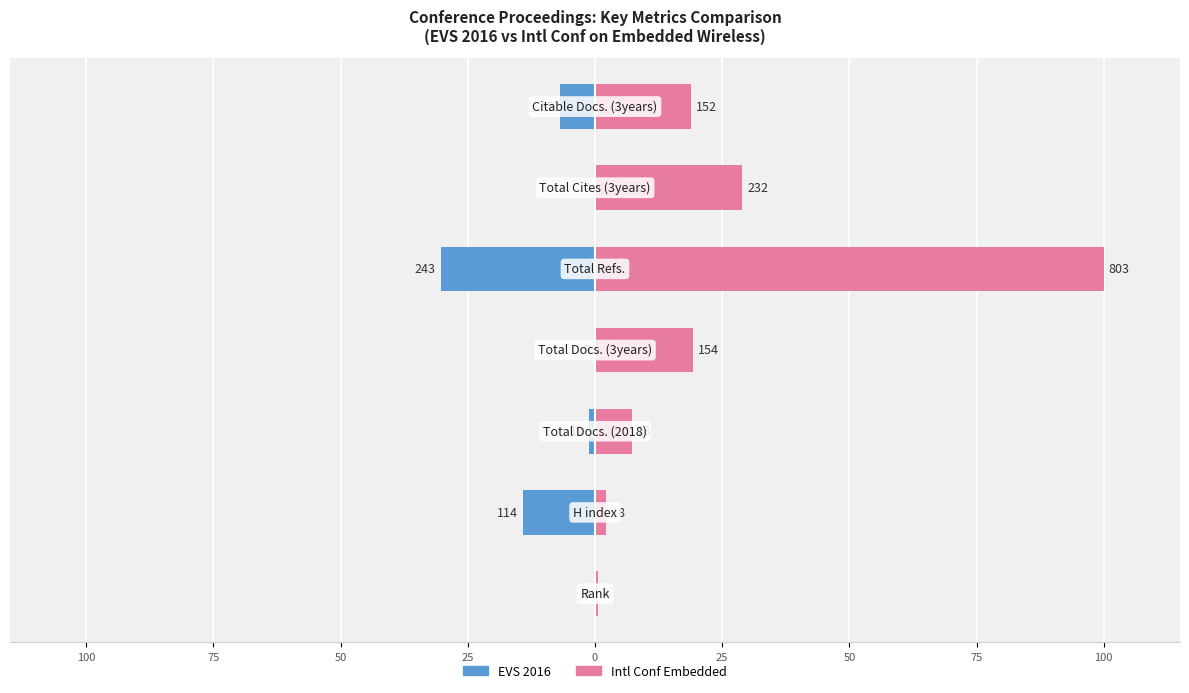

The value of EVS 2016 at 0 is -10.5. True or false?

False